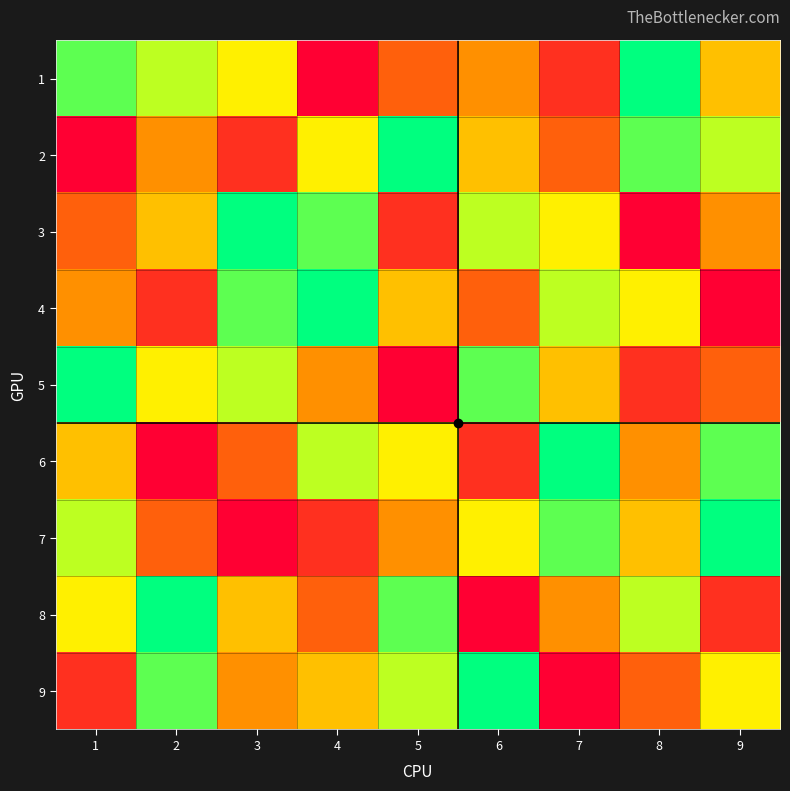

What is the spread (max minus min) of values at 5?

8